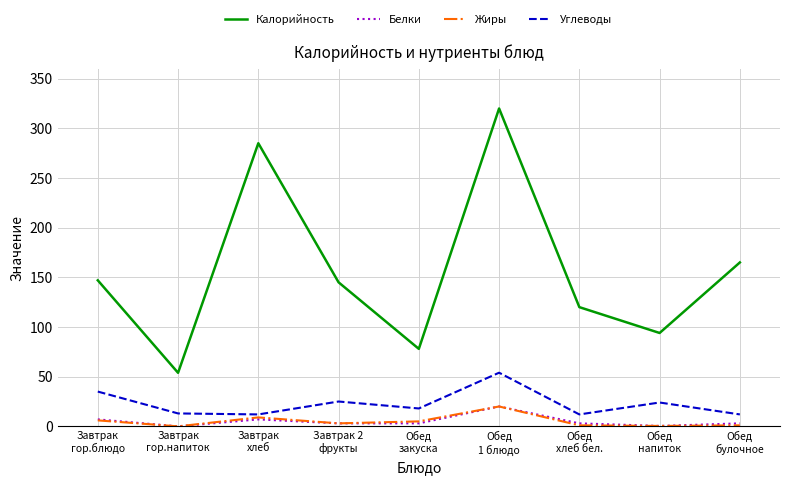

Which series has the largest range (max minus min)?

Калорийность